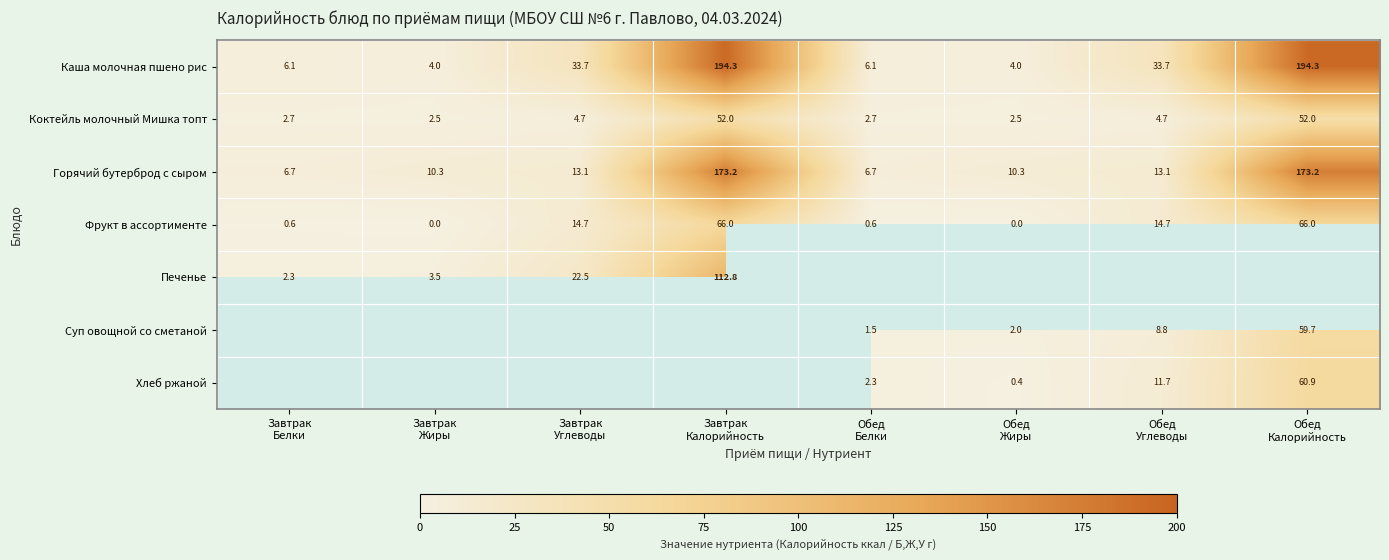

What is the difference between the highest and lowest values at Завтрак
Белки?

6.1